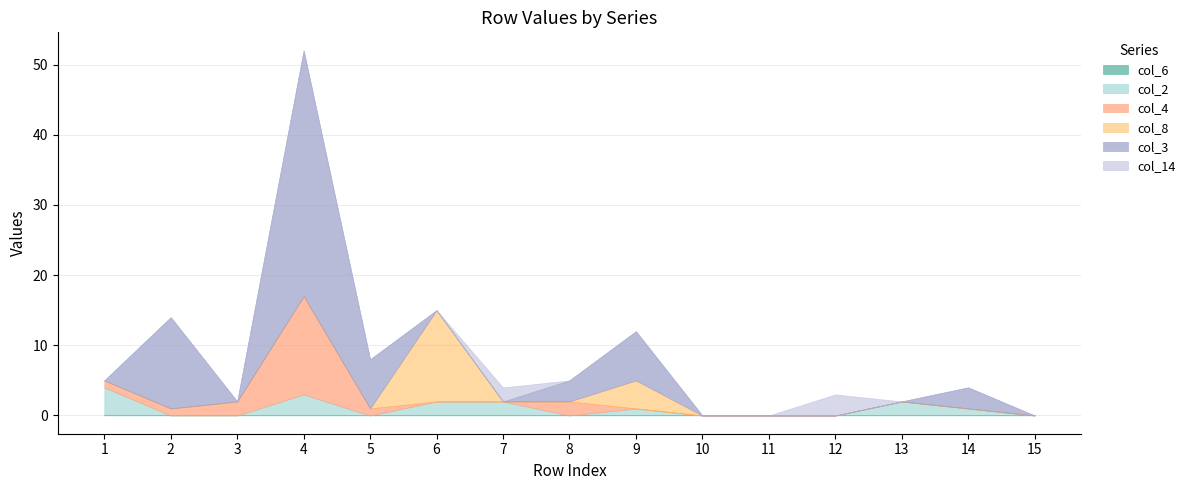

What is the value of the col_2 point at the 7th from the left?

2